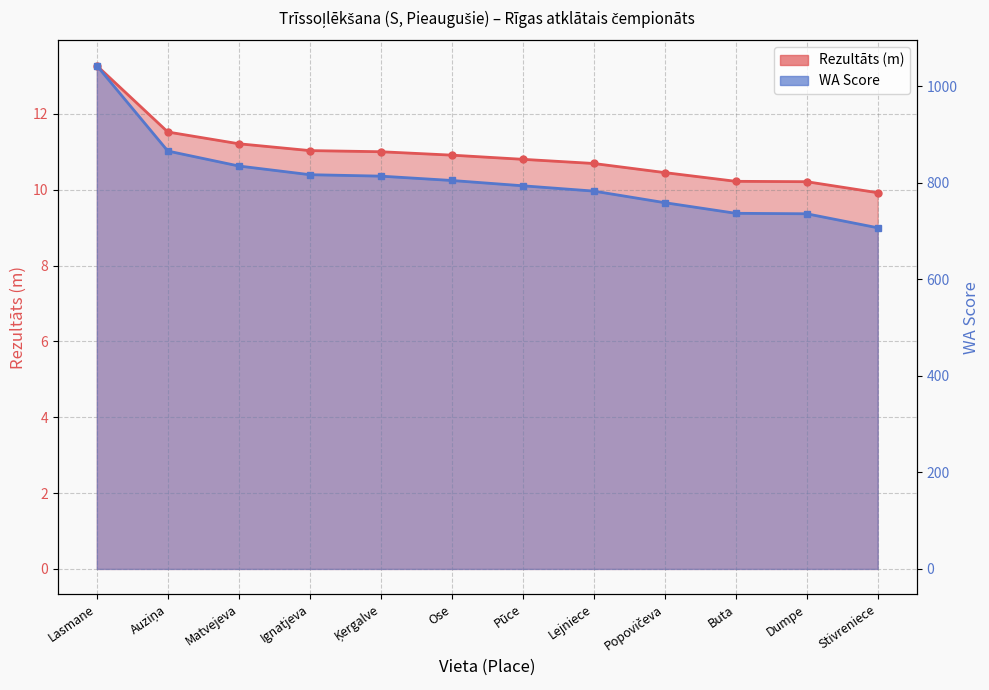

True or false: WA and Rezultāts intersect in this chart.

False